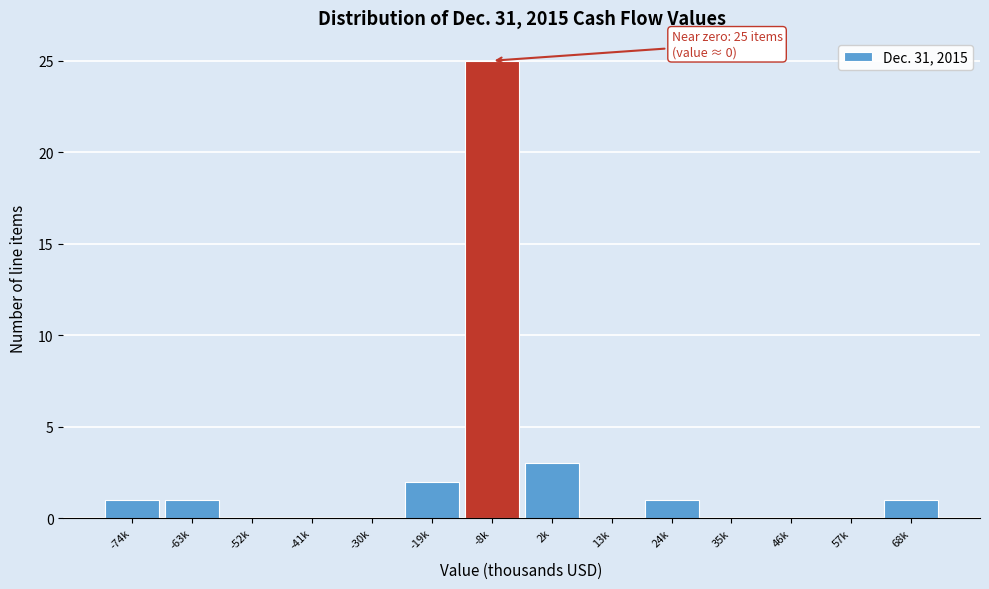

Reading left to right, transcribe all the data shown in this chart.

-74k=1	-63k=1	-52k=0	-41k=0	-30k=0	-19k=2	-8k=25	2k=3	13k=0	24k=1	35k=0	46k=0	57k=0	68k=1